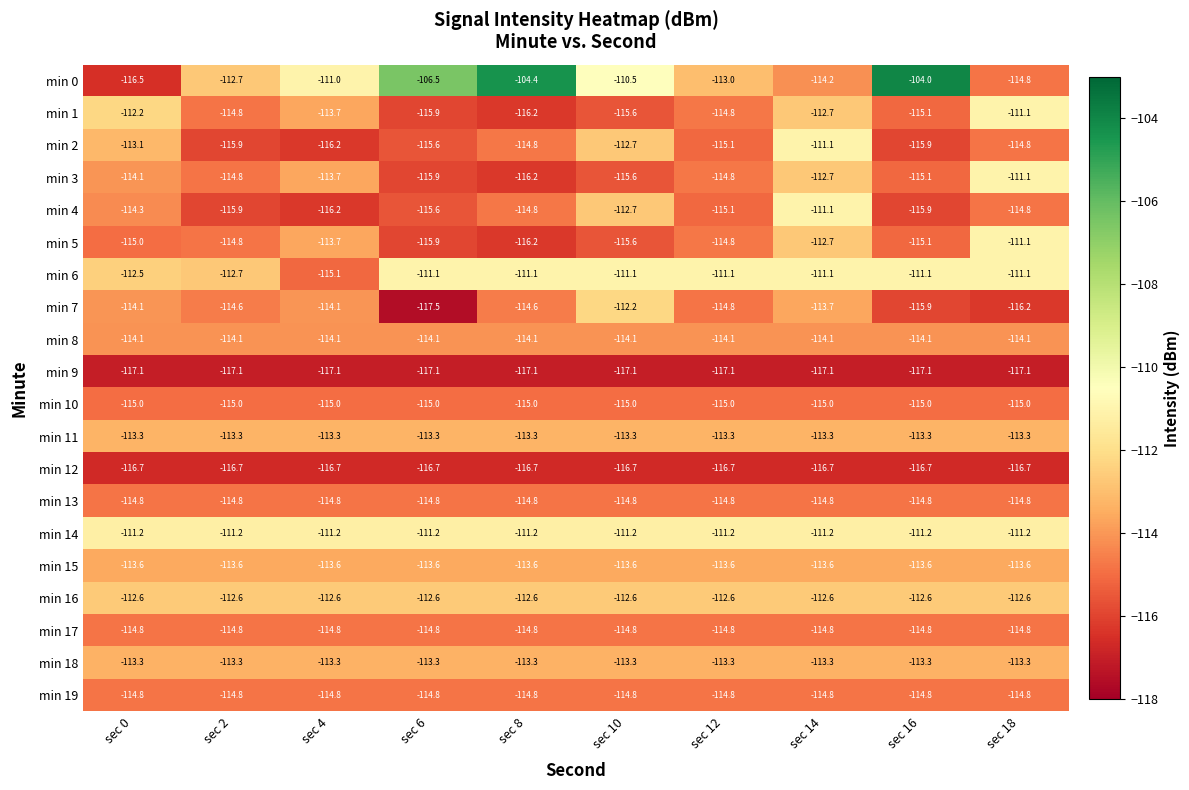

What is the minimum value for min 13?

-114.8